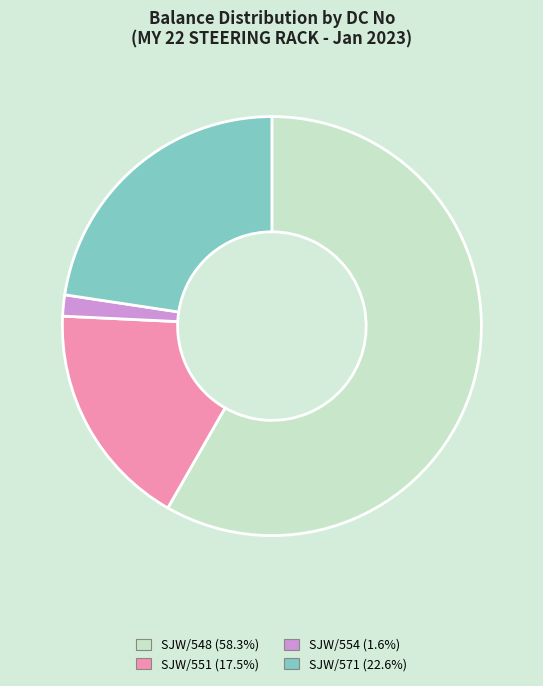

Approximately how many times larger is the value at SJW/571 (22.6%) compared to SJW/554 (1.6%)?

13.9